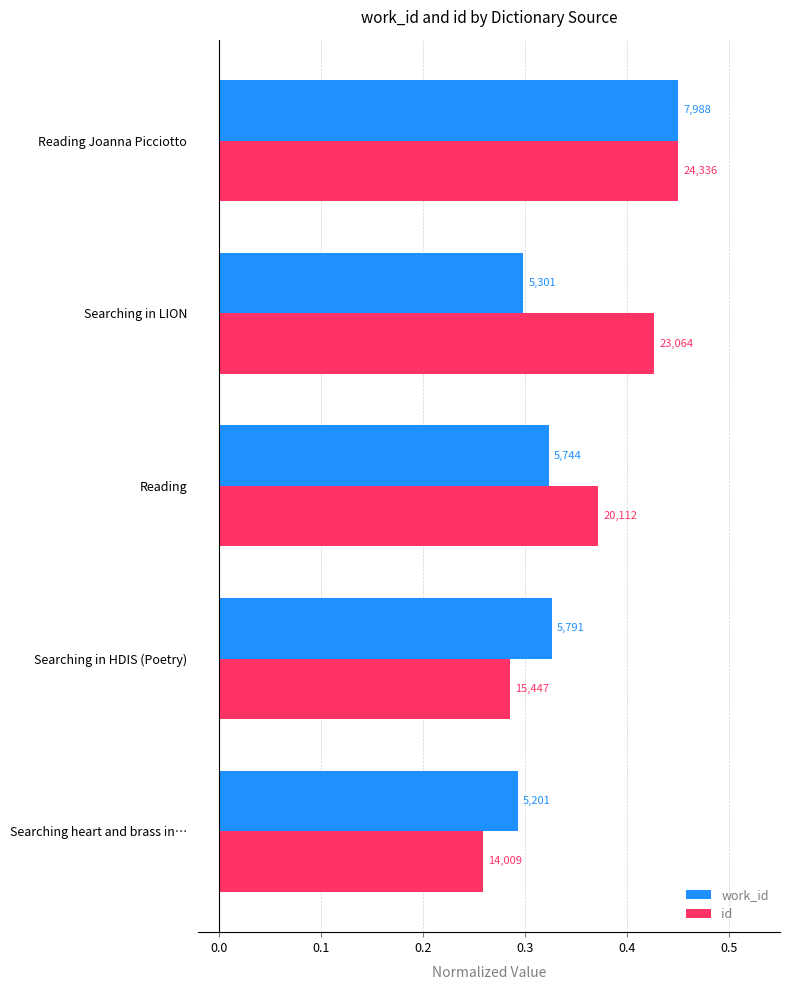

What are all the series names shown in the legend?

work_id, id